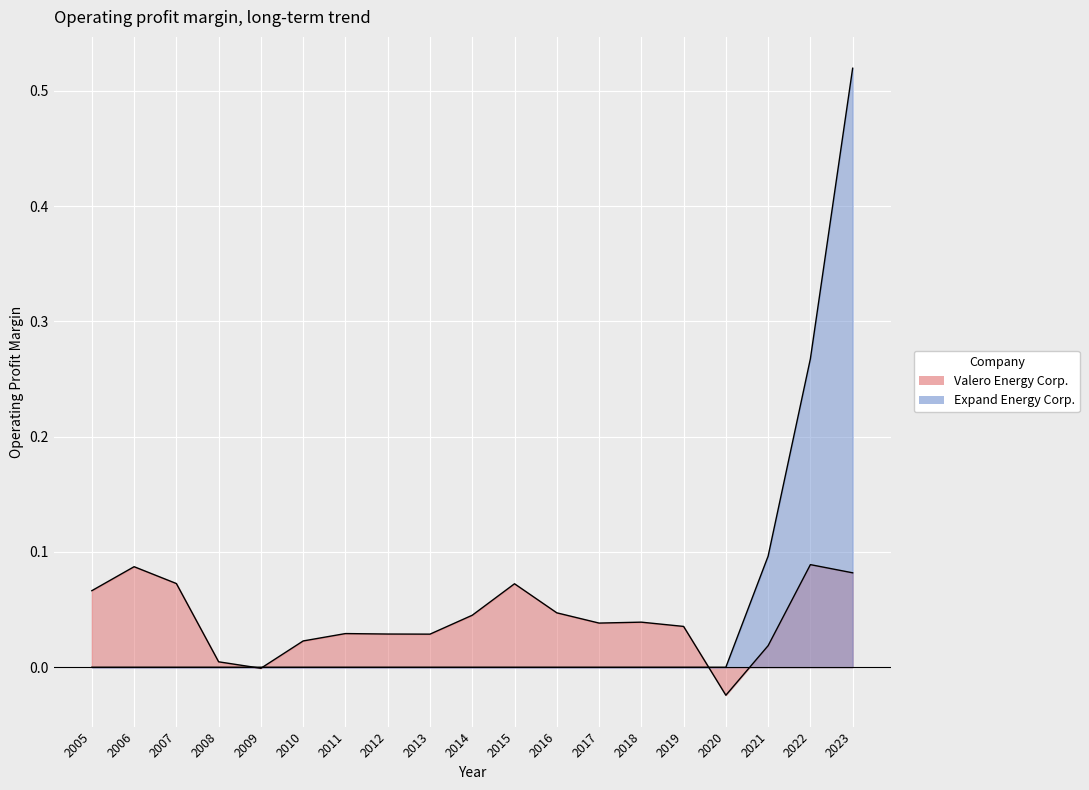

Is it true that Valero Energy Corp. equals 0.0 at 2014?

False